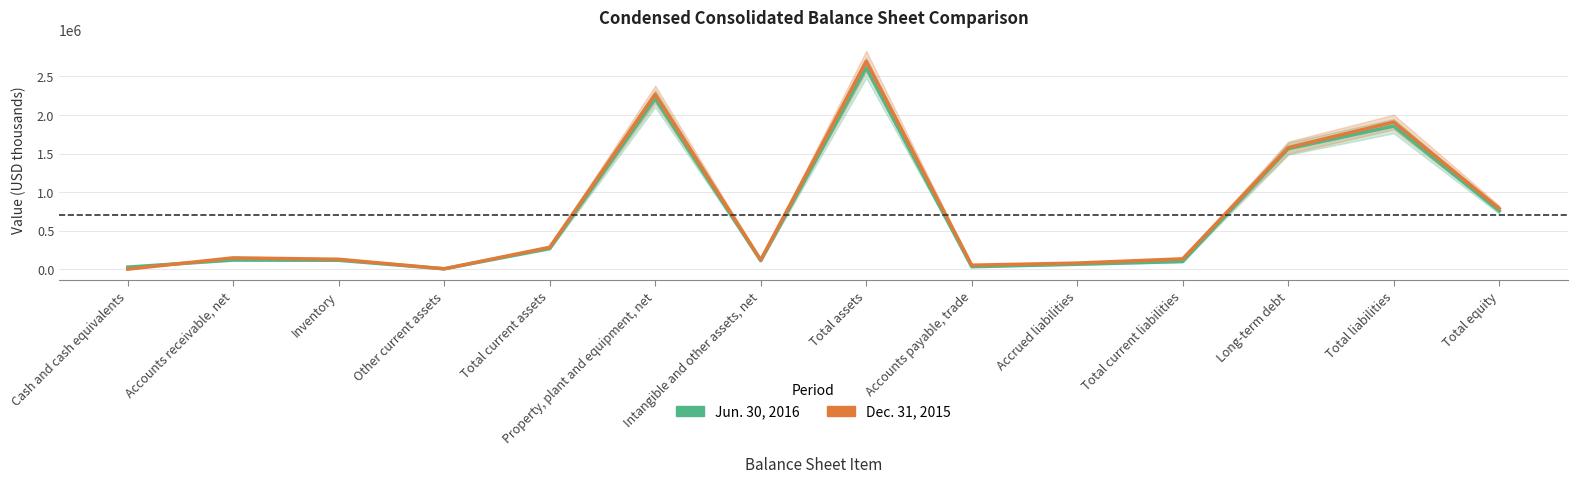

What is the sum of the Dec. 31, 2015 values at Accounts payable, trade and Long-term debt?

1629312